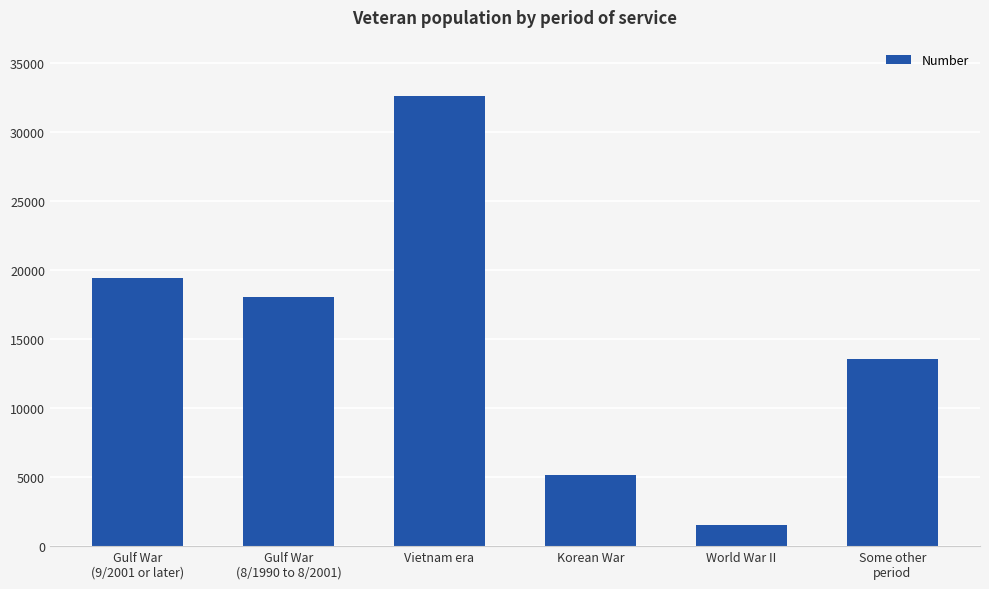

Count the number of data series in this chart.

1